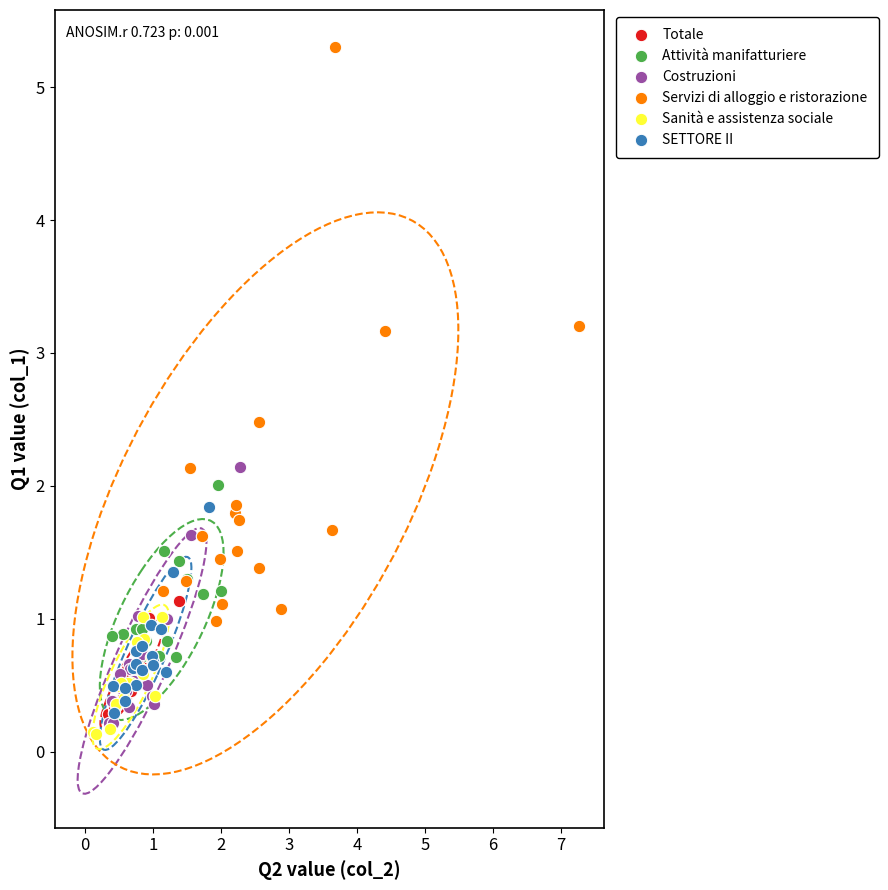

Which series contains the highest Y value?

Servizi di alloggio e ristorazione